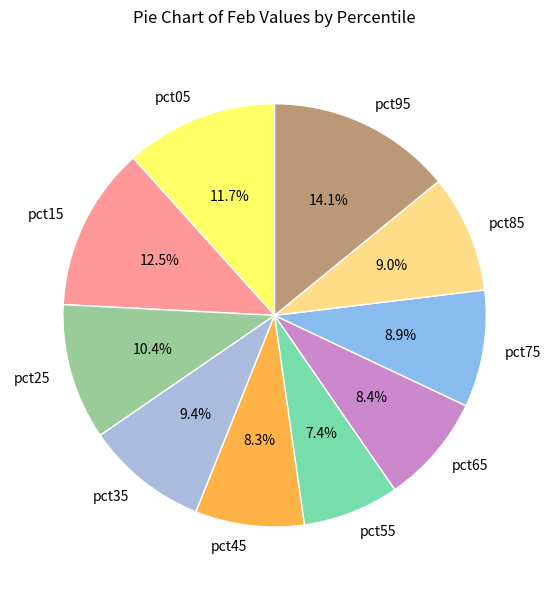

Do pct95 and pct35 together represent more than half of the pie?

No